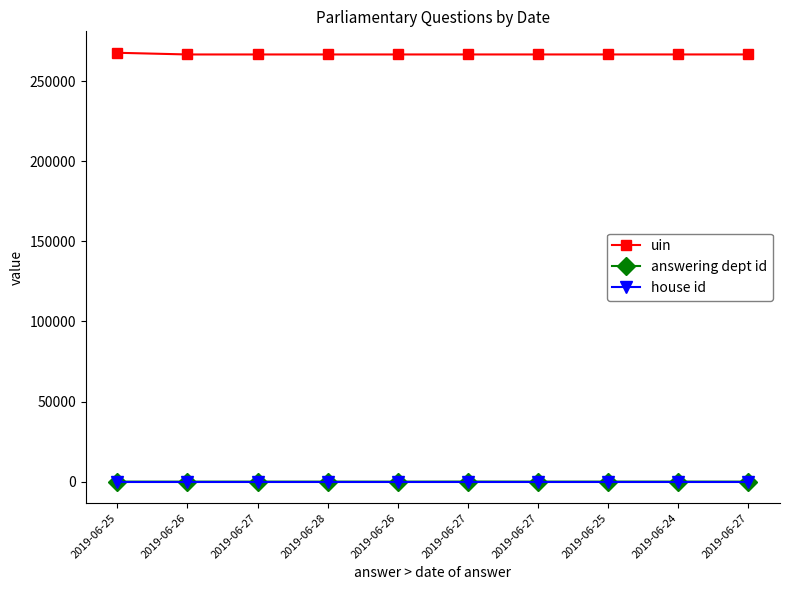

What are all the series names shown in the legend?

uin, answering dept id, house id